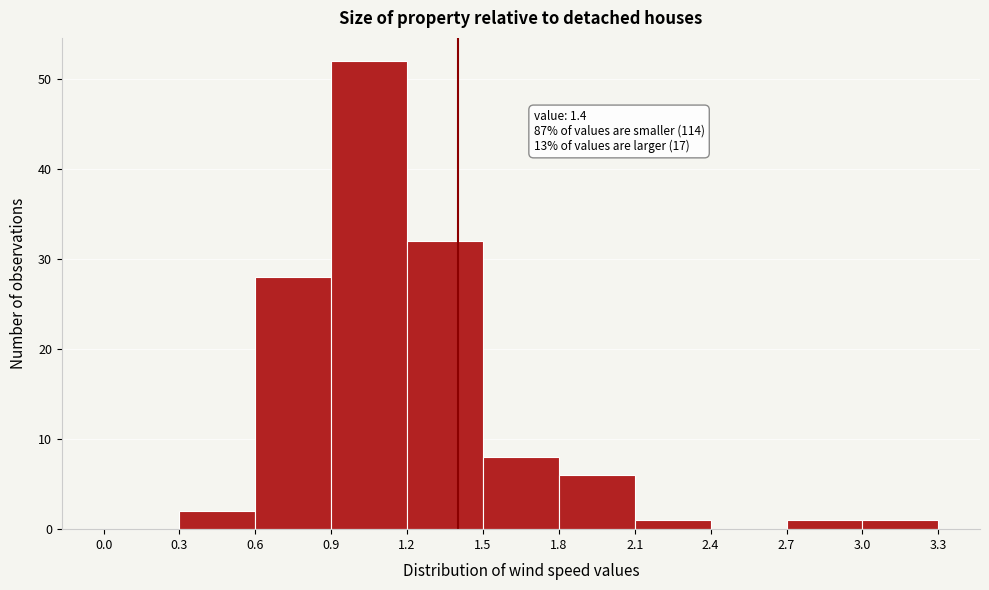

Over which range of the x-axis is the bar tallest?

0.9 to 1.2